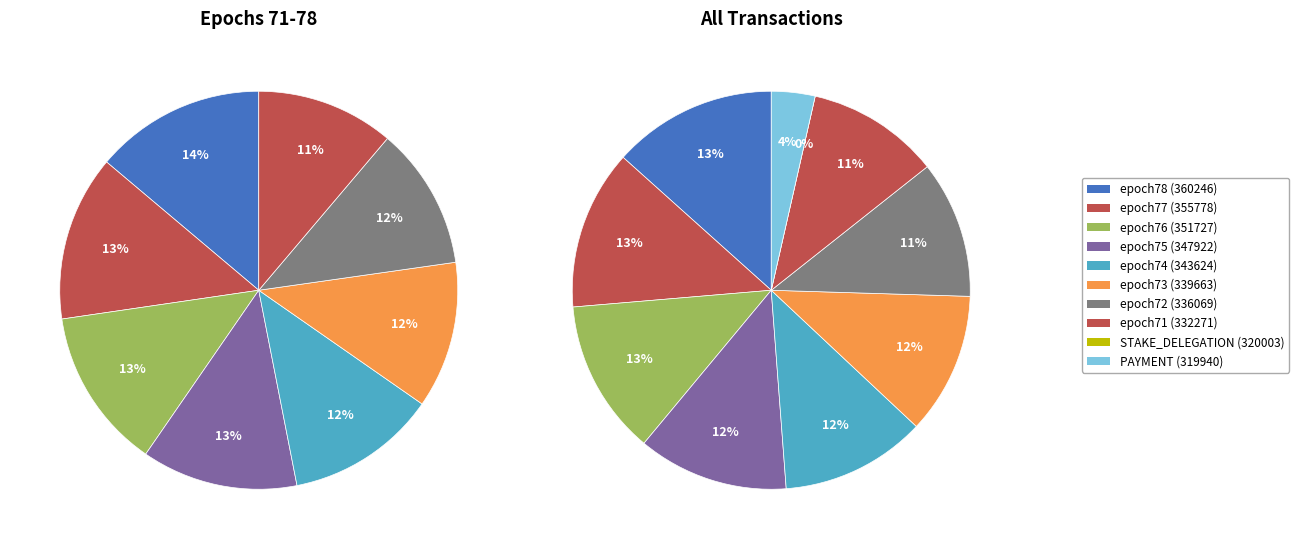

What portion of the pie excludes epoch78 (360246)?

86.6%